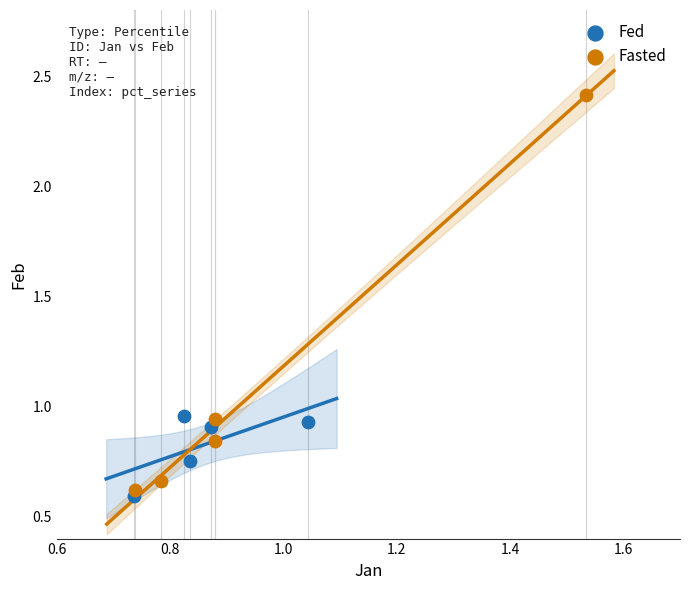

Which series contains the highest Y value?

Fasted